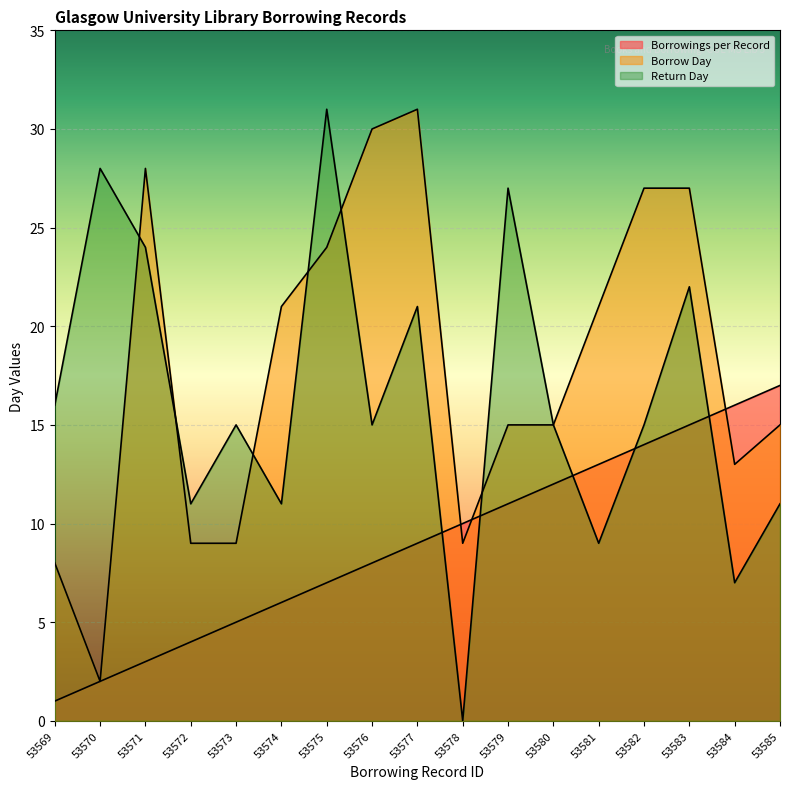

List the series in order of their overall mean, highest first.

Borrow Day, Return Day, Borrowings per Record